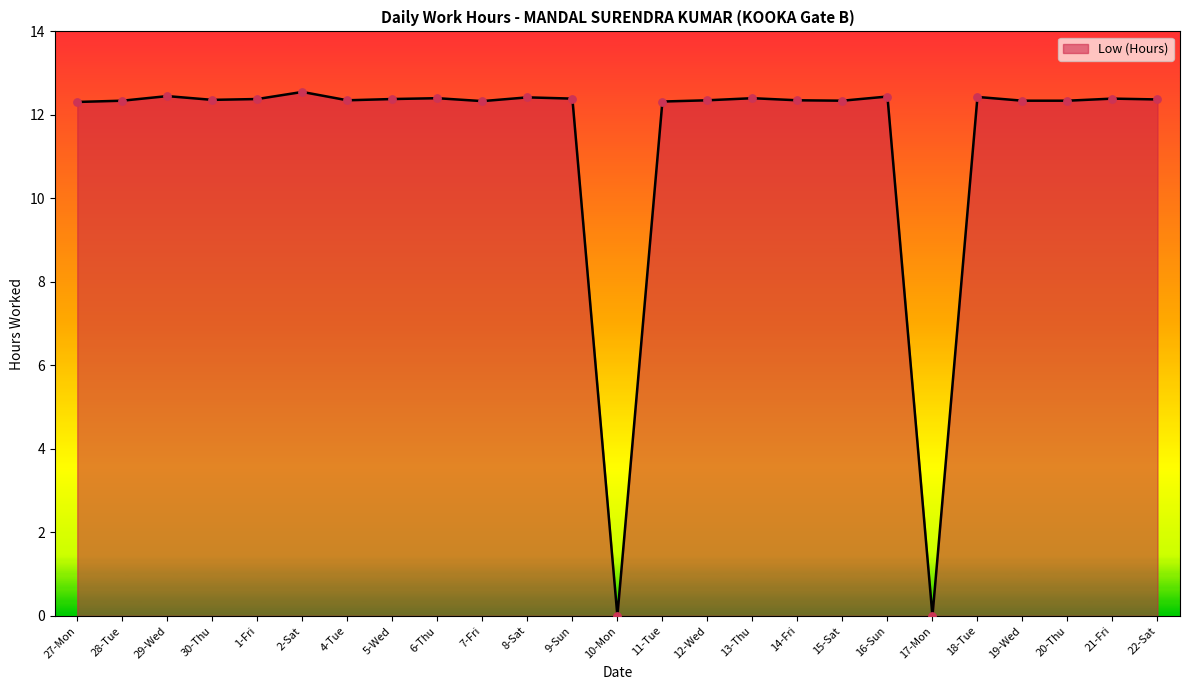

What is the ratio of the value at 14-Fri to the value at 22-Sat?

1.0